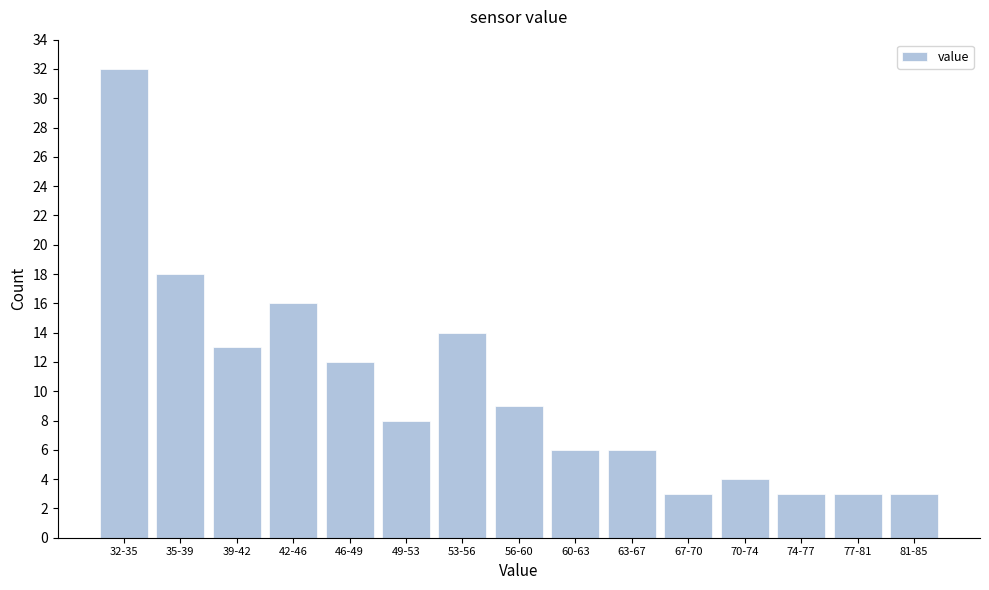

Reading left to right, transcribe all the data shown in this chart.

32-35=32	35-39=18	39-42=13	42-46=16	46-49=12	49-53=8	53-56=14	56-60=9	60-63=6	63-67=6	67-70=3	70-74=4	74-77=3	77-81=3	81-85=3